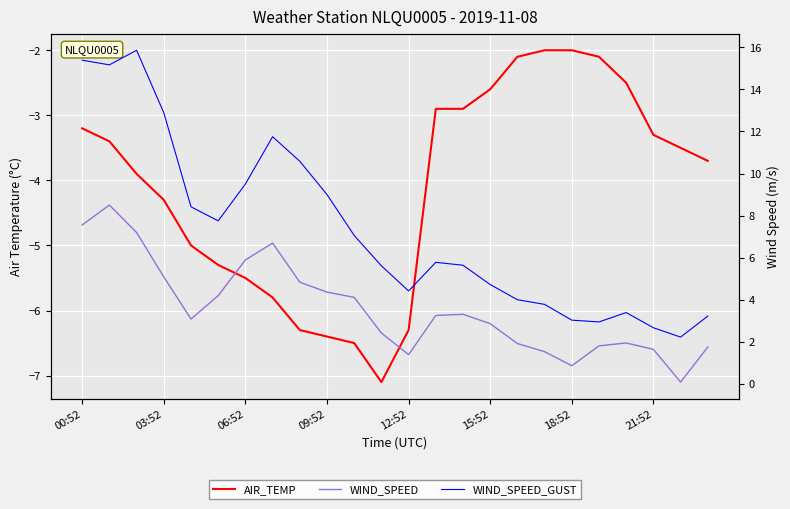

Reading right to left, transcribe all the data shown in this chart.

AIR_TEMP: -3.7	-3.5	-3.3	-2.5	-2.1	-2.0	-2.0	-2.1	-2.6	-2.9	-2.9	-6.3	-7.1	-6.5	-6.4	-6.3	-5.8	-5.5	-5.3	-5.0	-4.3	-3.9	-3.4	-3.2
WIND_SPEED: 1.8	0.1	1.6	1.9	1.8	0.9	1.5	1.9	2.9	3.3	3.2	1.4	2.4	4.1	4.4	4.8	6.7	5.9	4.2	3.1	5.1	7.2	8.5	7.6
WIND_SPEED_GUST: 3.2	2.2	2.7	3.4	2.9	3.0	3.8	4.0	4.7	5.6	5.8	4.4	5.6	7.1	9.0	10.6	11.8	9.5	7.8	8.4	12.9	15.9	15.2	15.4